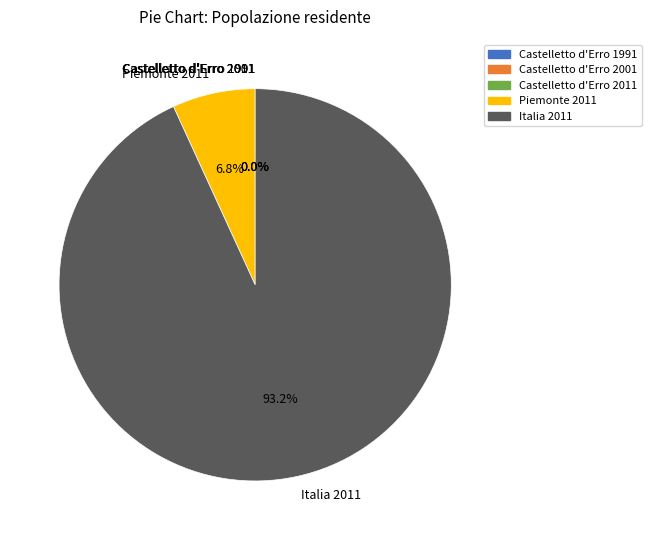

What is the largest slice in the pie chart?

Italia 2011